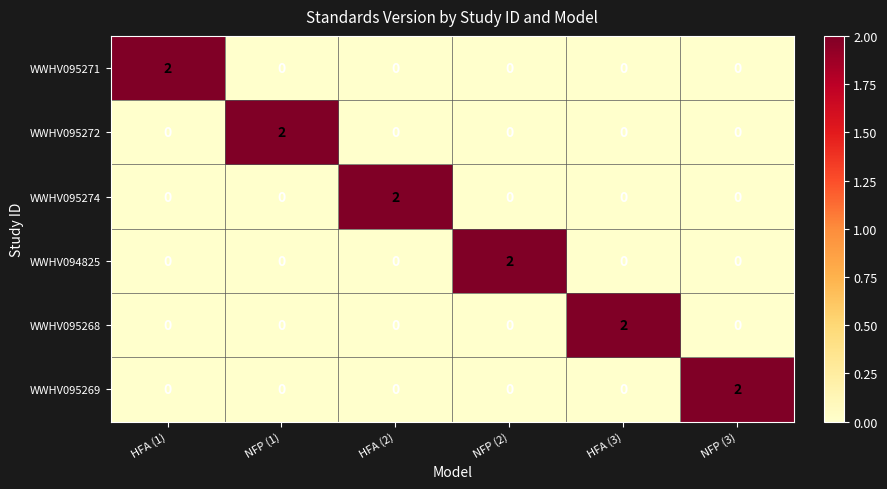

At how many categories does at least one series exceed 1?

6